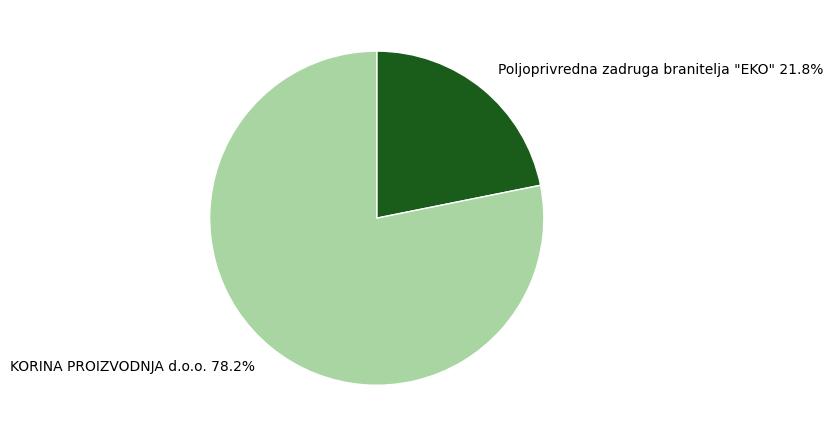

What is the smallest slice in the pie chart?

Poljoprivredna zadruga branitelja "EKO"